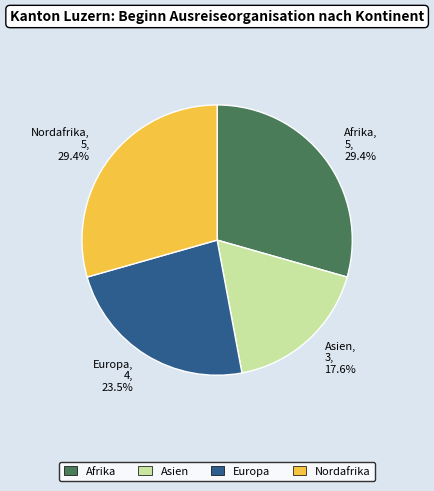

Which slice is the smallest?

Asien